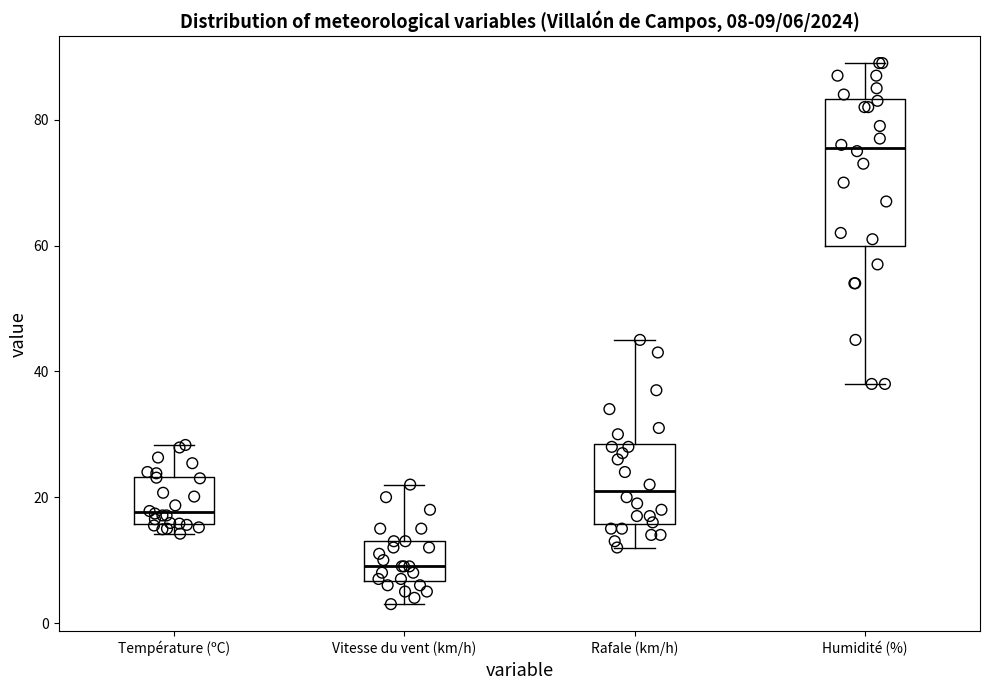

Comparing the boxes themselves (not the whiskers), which one is the tallest?

Humidité (%)